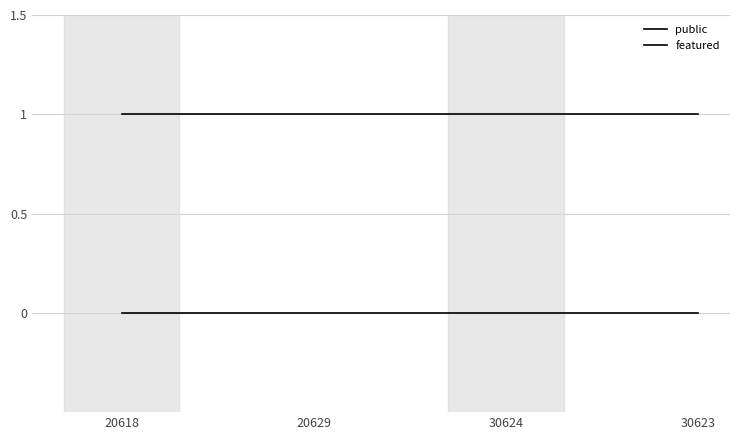

Rank the series by their maximum value, from highest to lowest.

public, featured